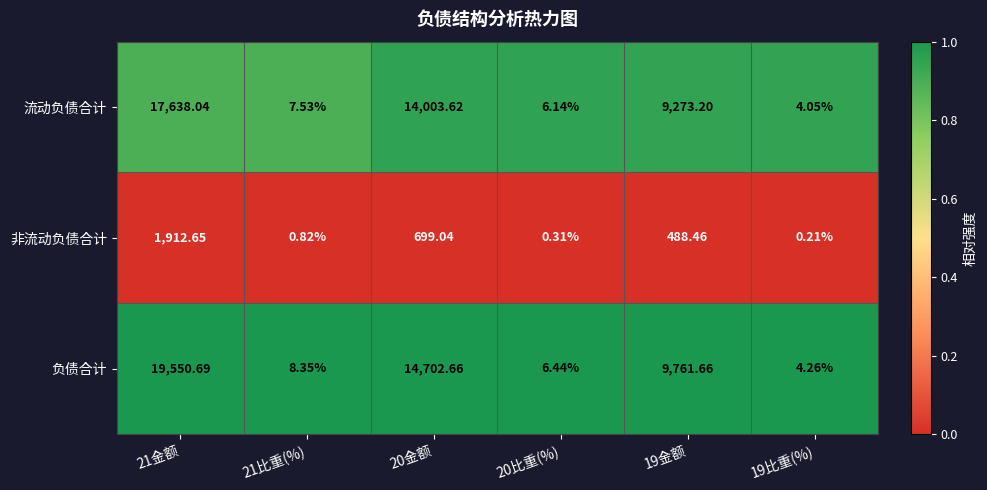

Is the value of 非流动负债合计 at 19金额 greater than the value of 负债合计 at 20金额?

No